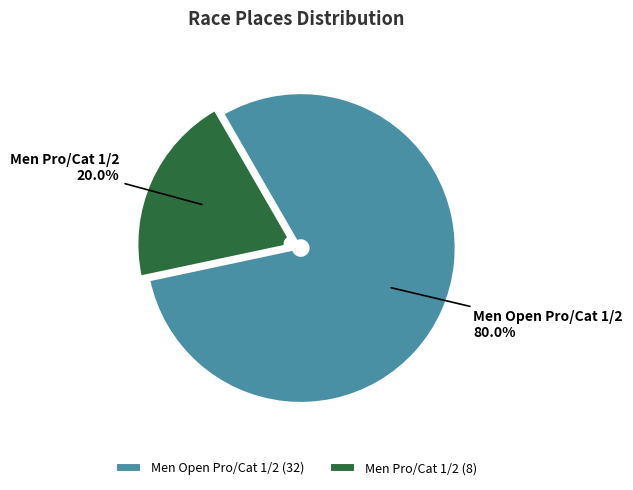

What is the largest slice in the pie chart?

Men Open Pro/Cat 1/2